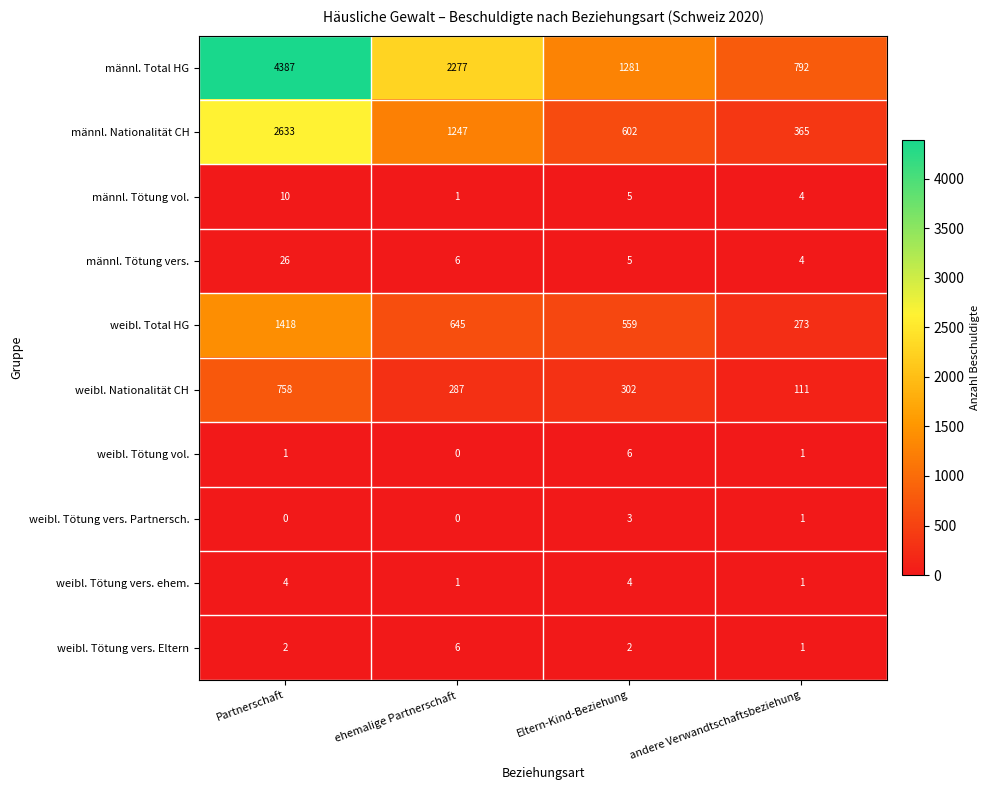

What is the difference between the weibl. Total HG values at ehemalige Partnerschaft and andere Verwandtschaftsbeziehung?

372